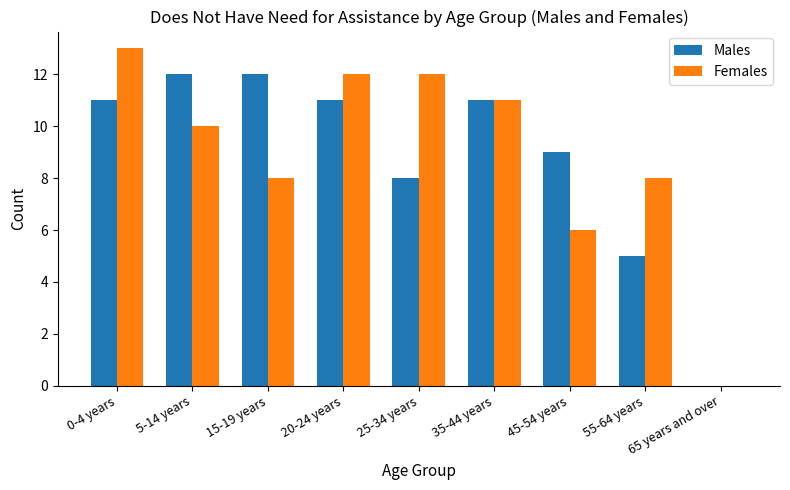

How many series are shown in this chart?

2